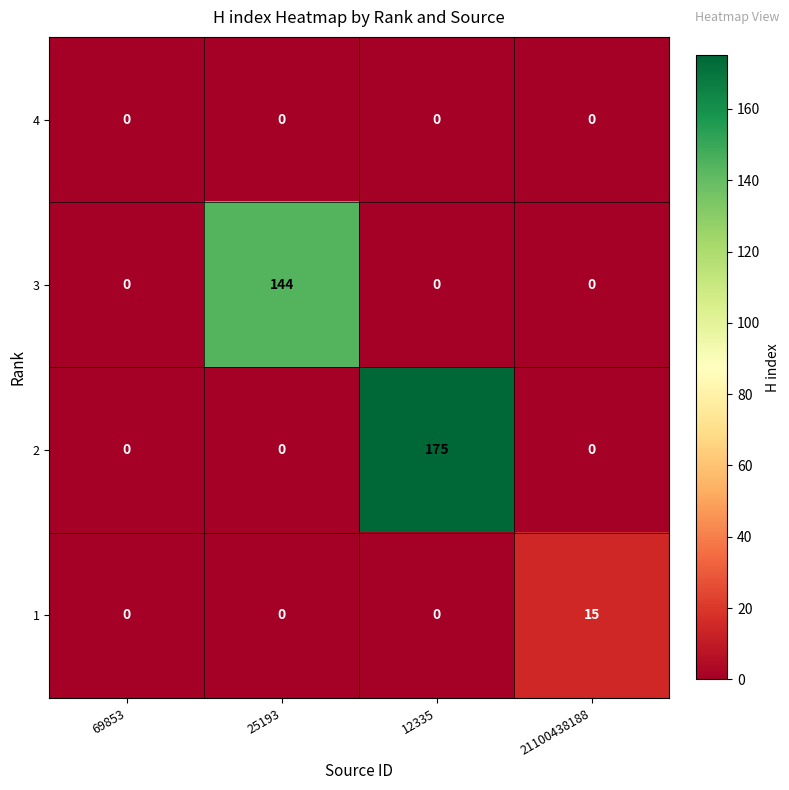

The value of 3 at 69853 is 61. True or false?

False